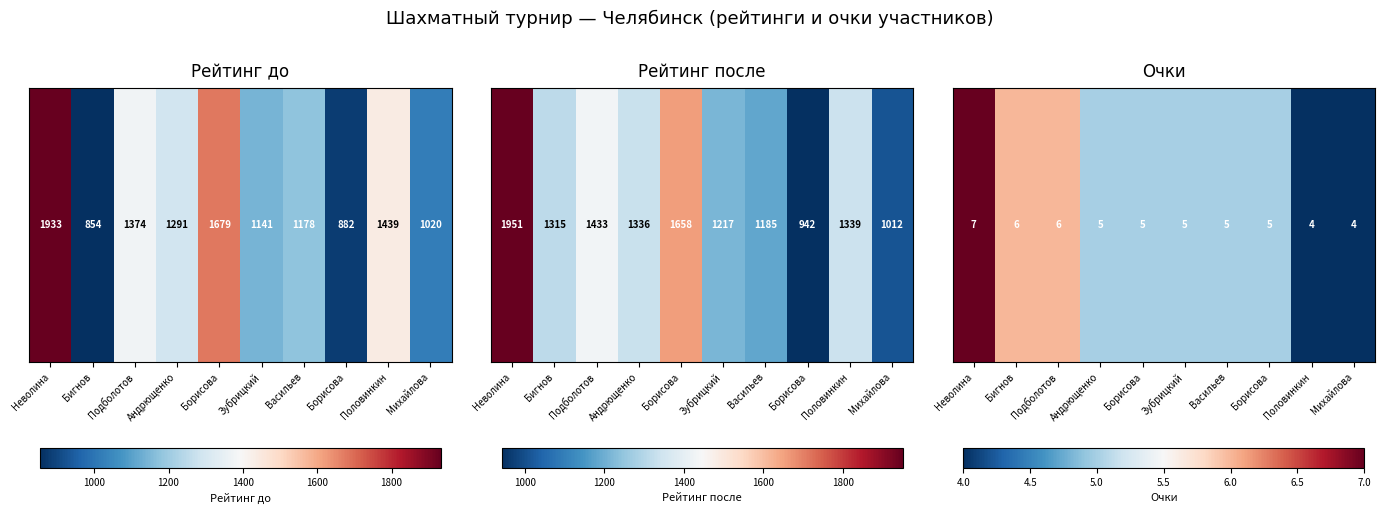

At which category does the chart reach its minimum across all series?

Половинкин